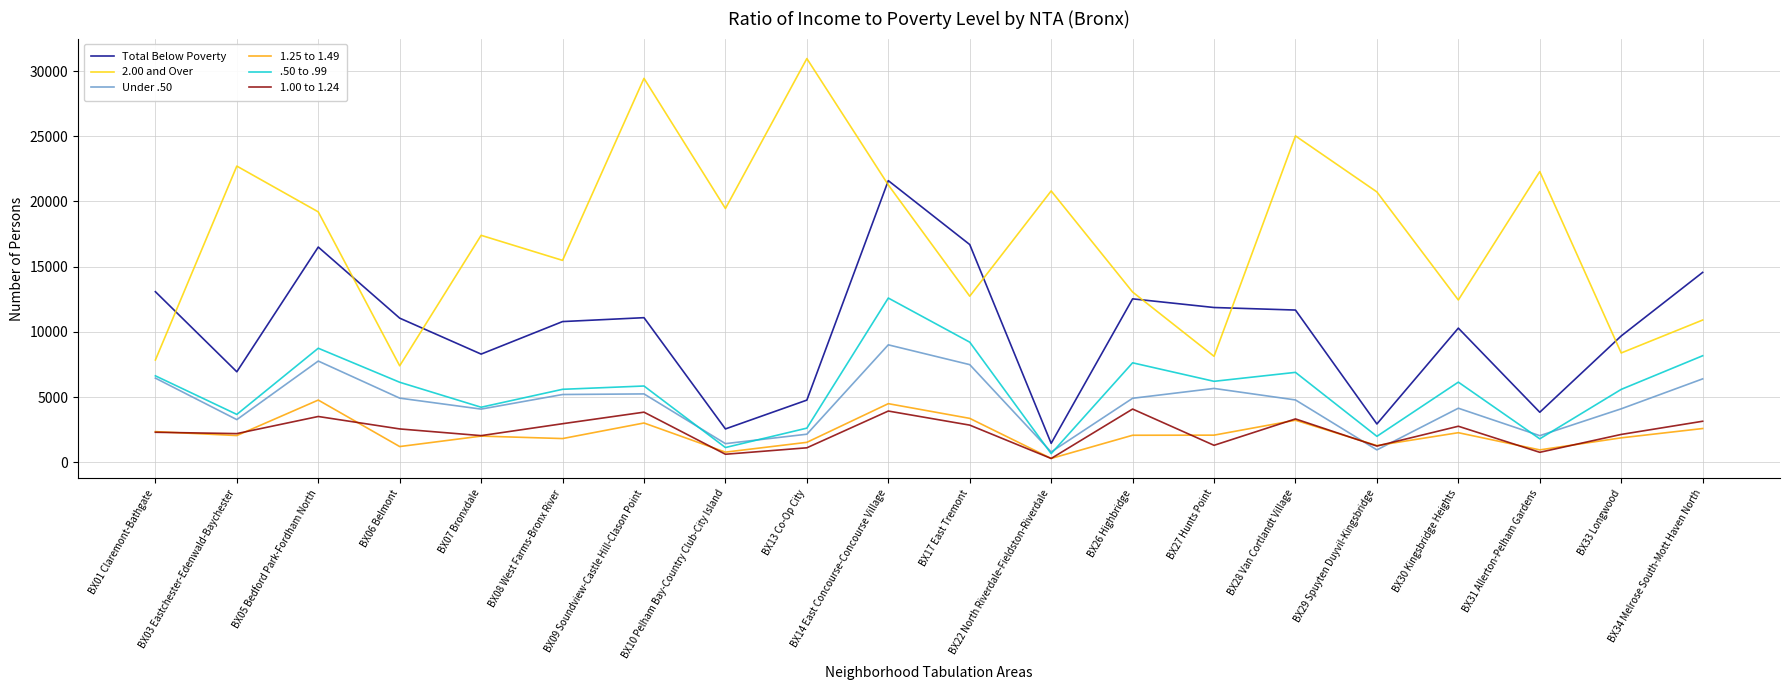

Between BX27 Hunts Point and BX29 Spuyten Duyvil-Kingsbridge, which series saw the biggest shift?

2.00 and Over